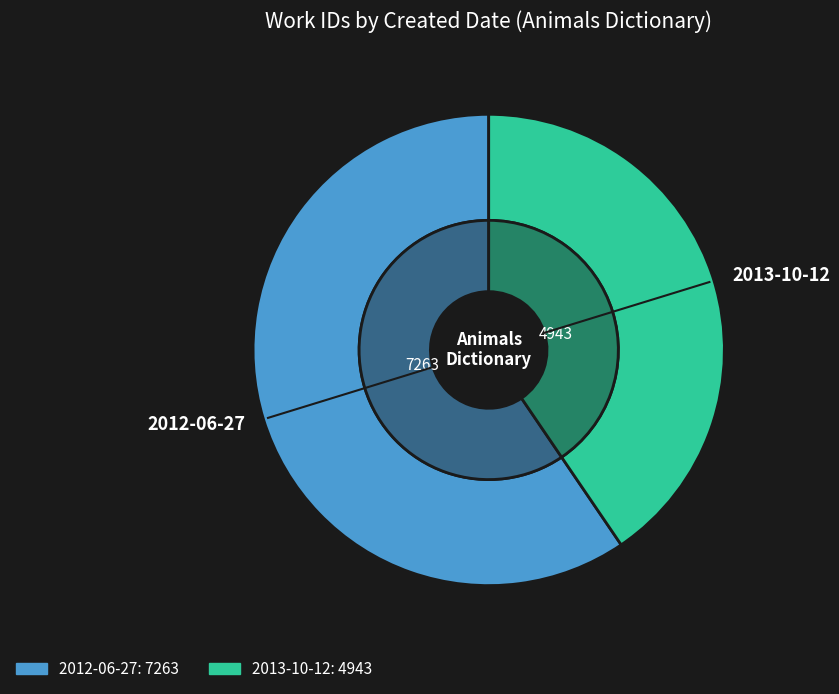

What percentage is the 2012-06-27 slice, to the nearest percent?

60%